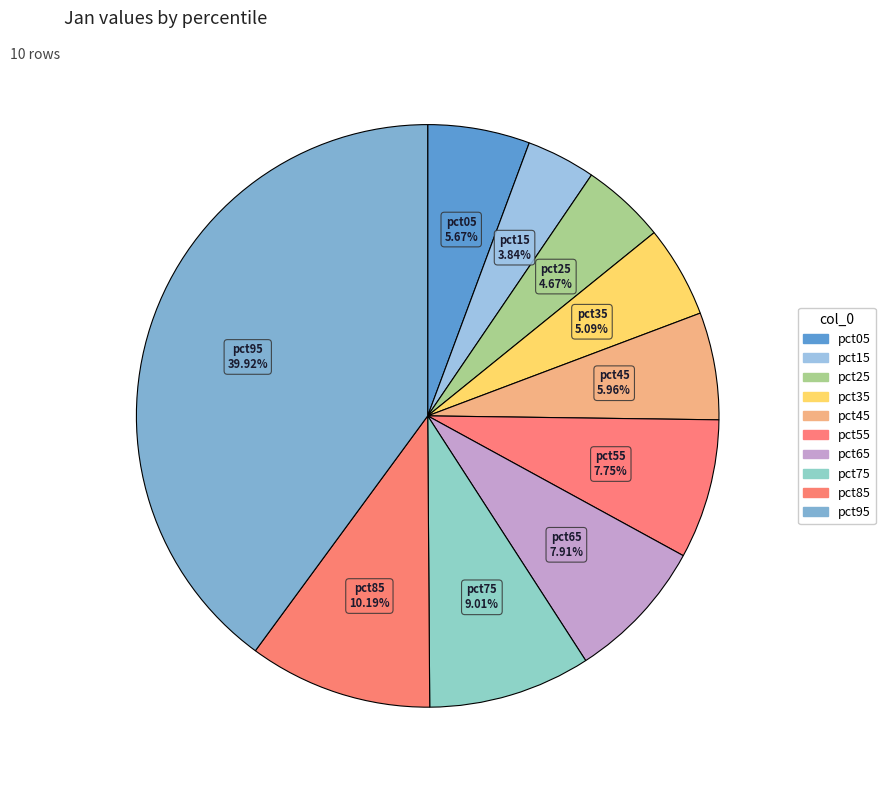

What is the total percentage of pct15 and pct35?

8.9%